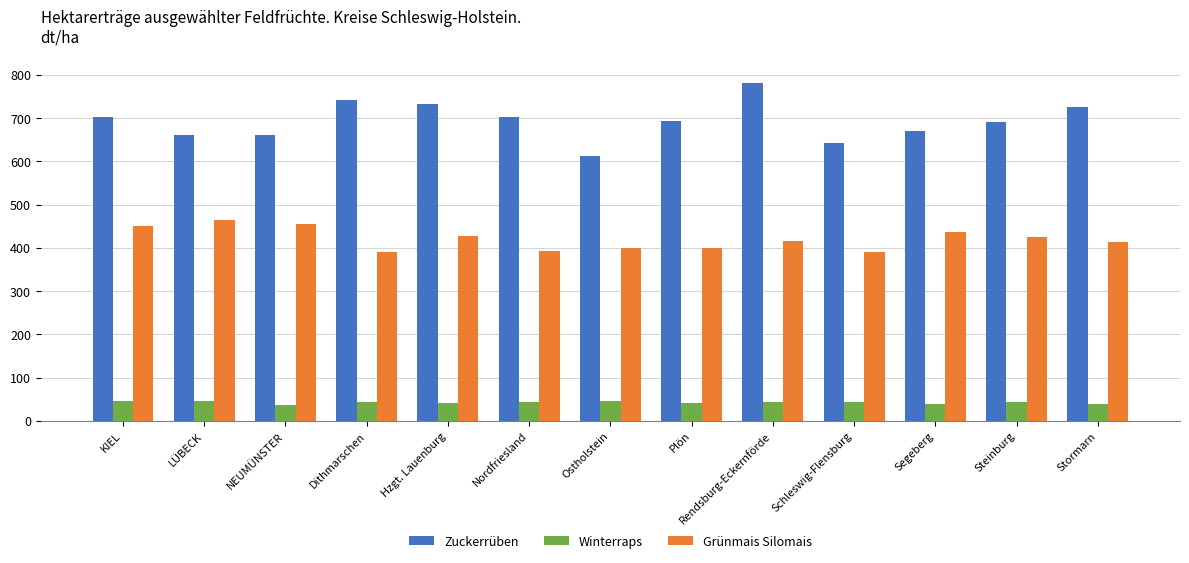

What value does the Zuckerrüben series have at KIEL?

701.3